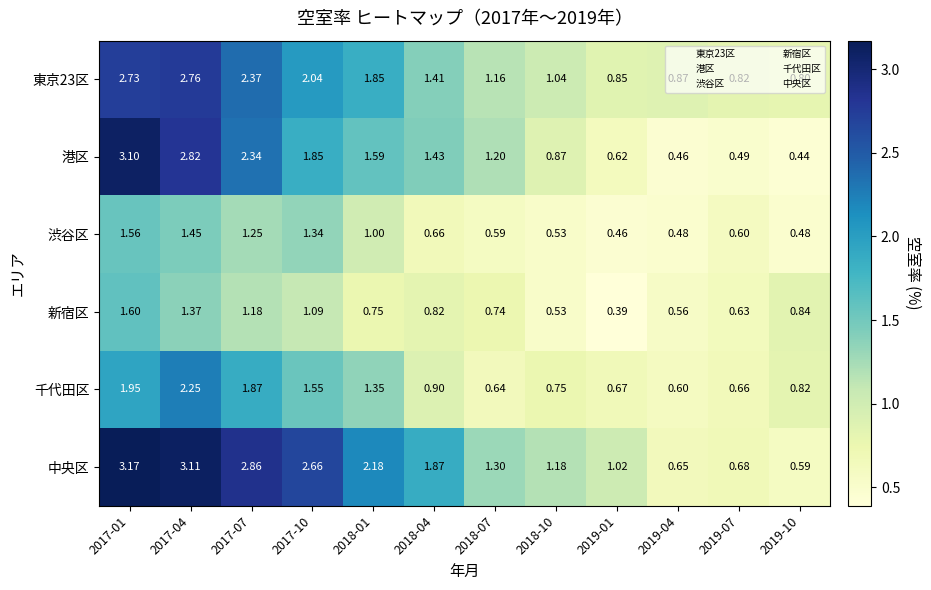

Between 2018-04 and 2019-04, which series saw the biggest shift?

中央区